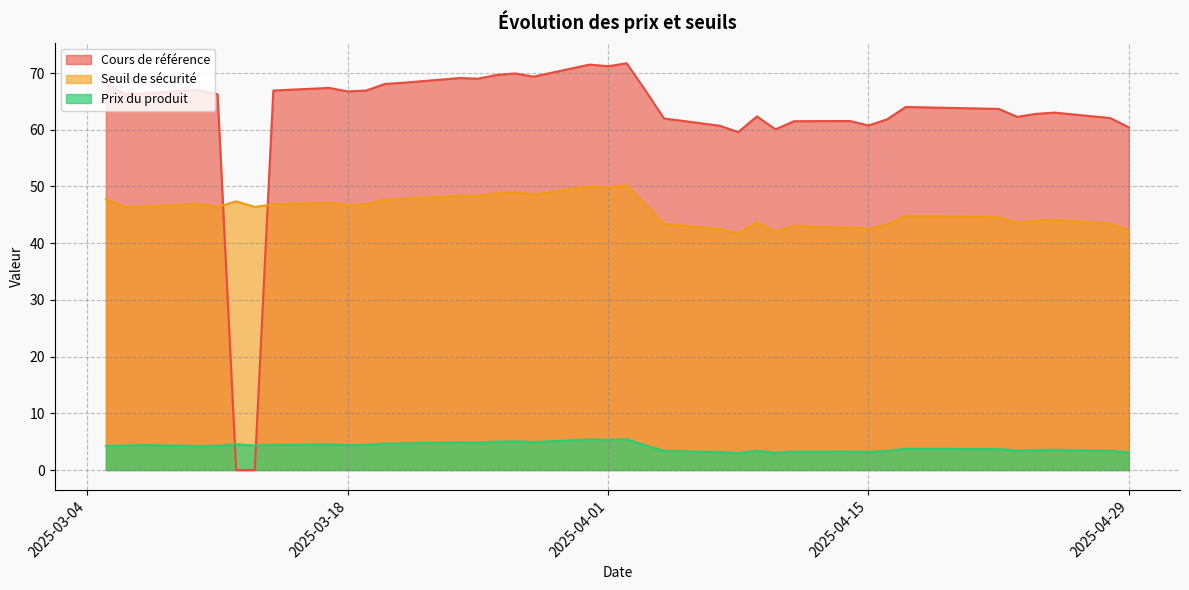

Which has a higher value, 2025-04-24 or 2025-03-17?

2025-03-17